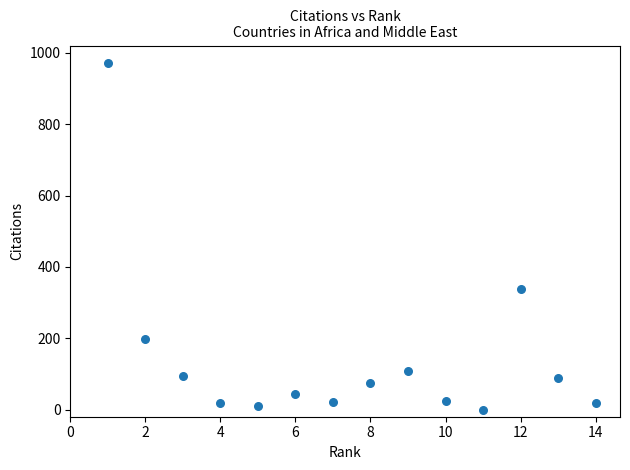

What is the range of Y values (max minus min)?

972